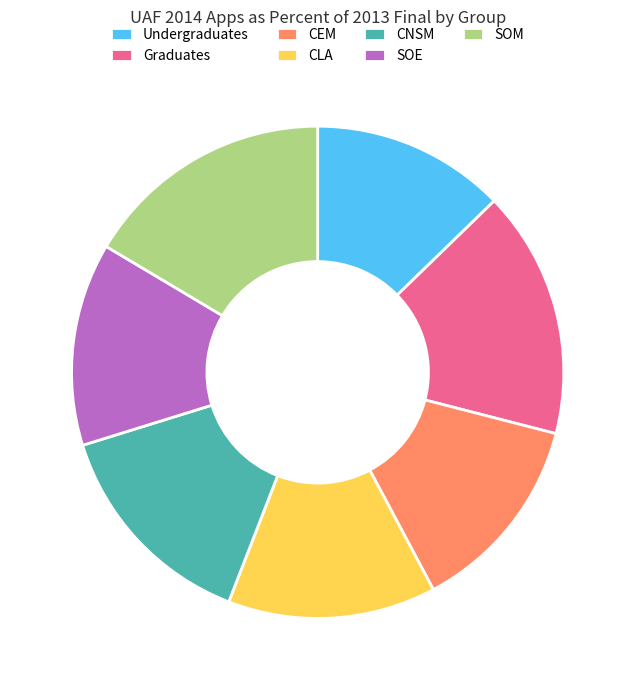

The Undergraduates slice represents 24% of the pie. True or false?

False